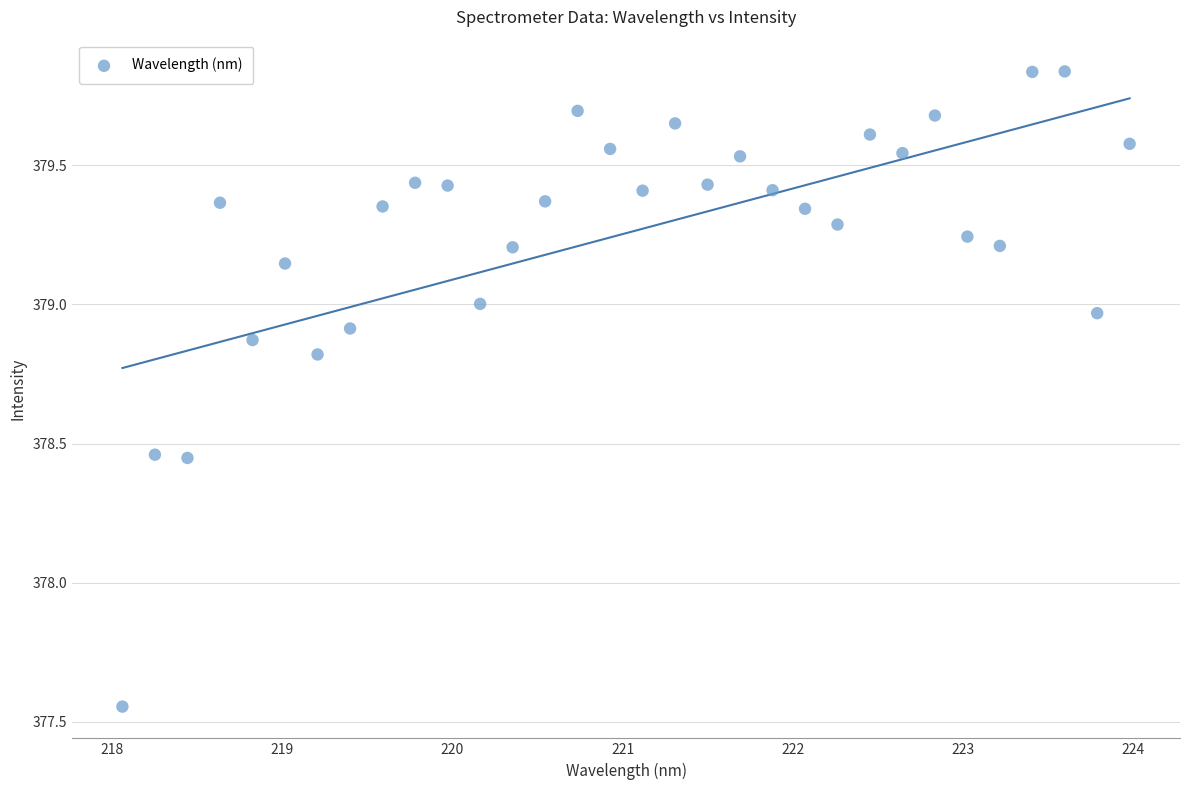

What is the range of X values (max minus min)?

5.9